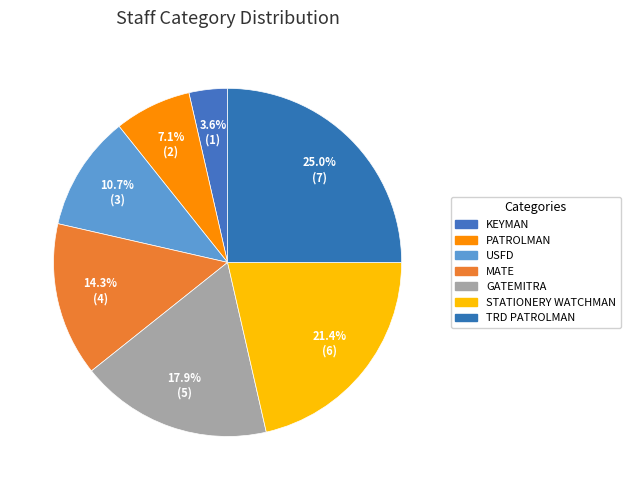

Is the sum of STATIONERY WATCHMAN and GATEMITRA greater than half?

No